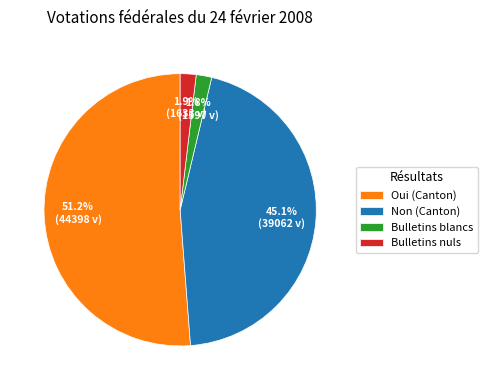

What is the total percentage of Bulletins blancs and Non (Canton)?

46.9%